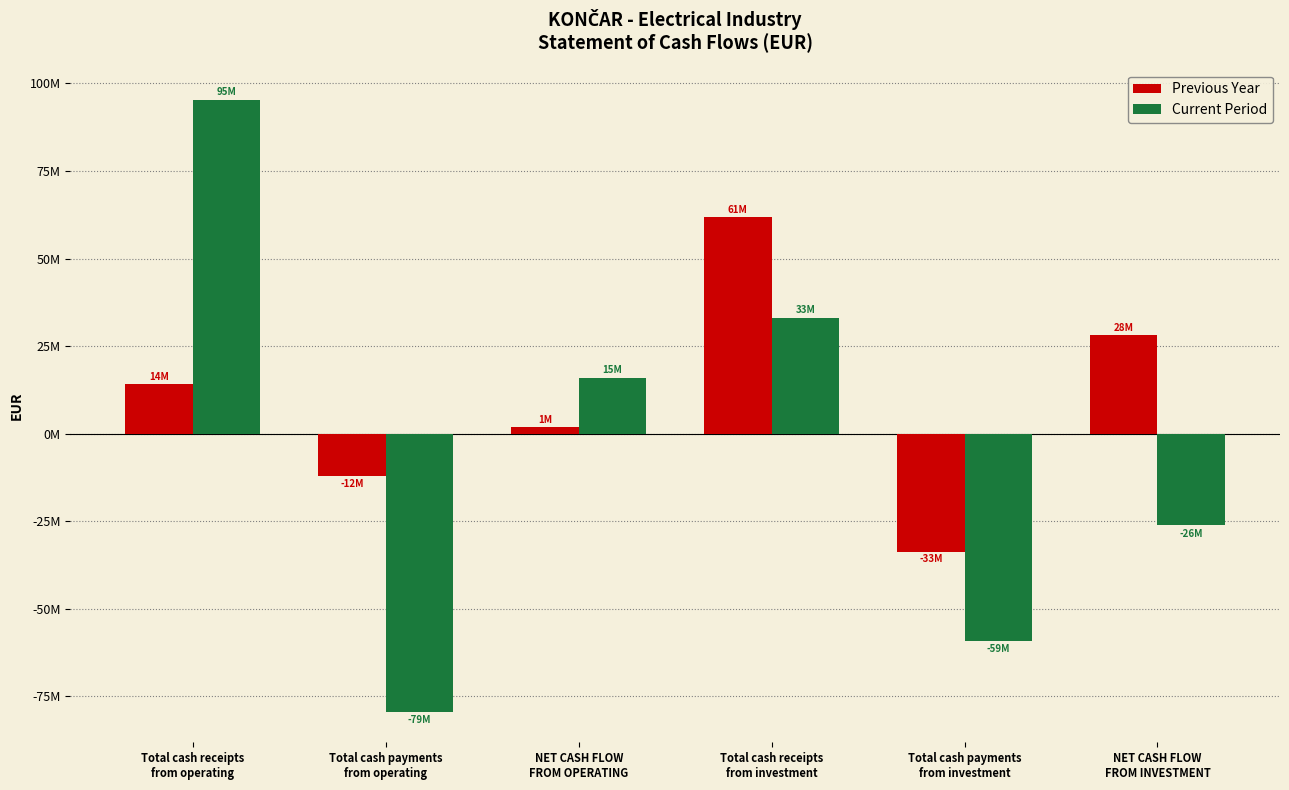

Does the chart contain any negative values?

Yes